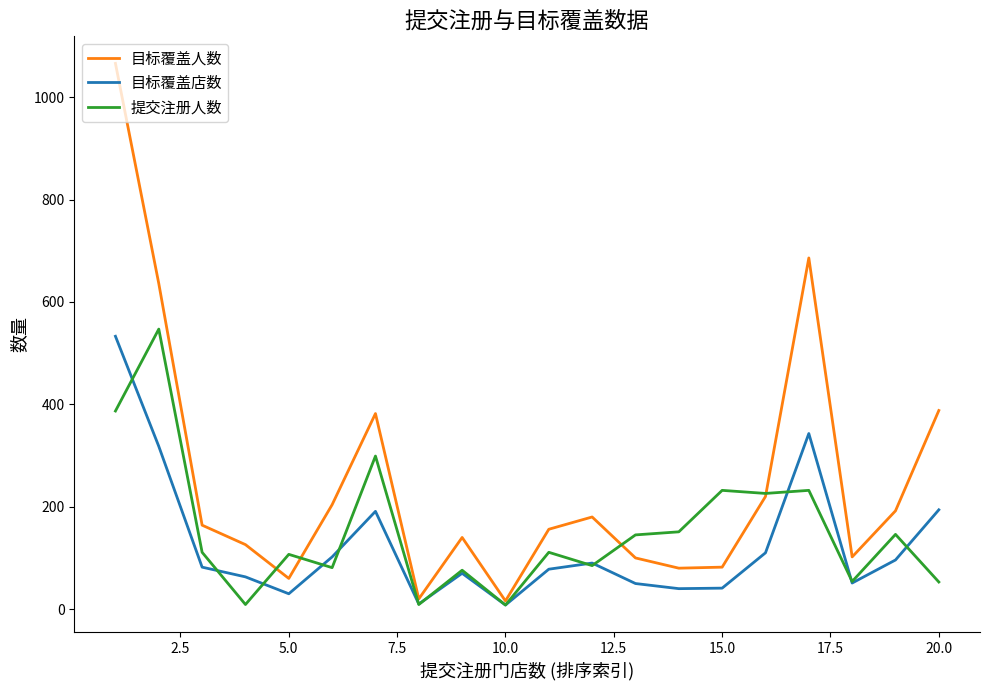

Which series has the widest spread of values?

目标覆盖人数